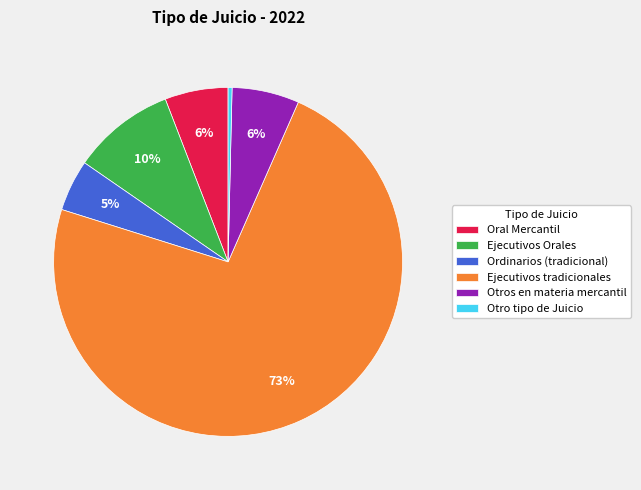

Is Ejecutivos Orales the majority of the pie?

No